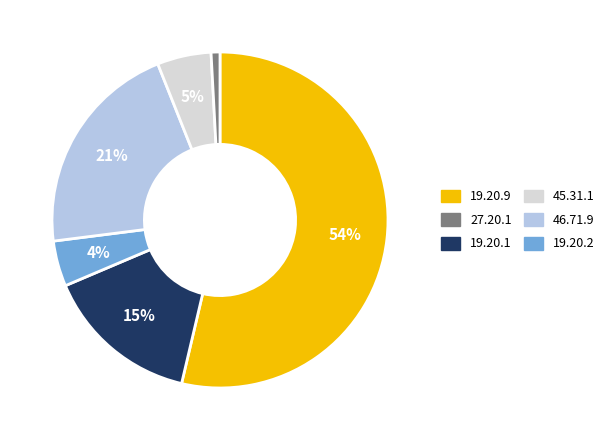

Is there a majority slice in this chart?

Yes